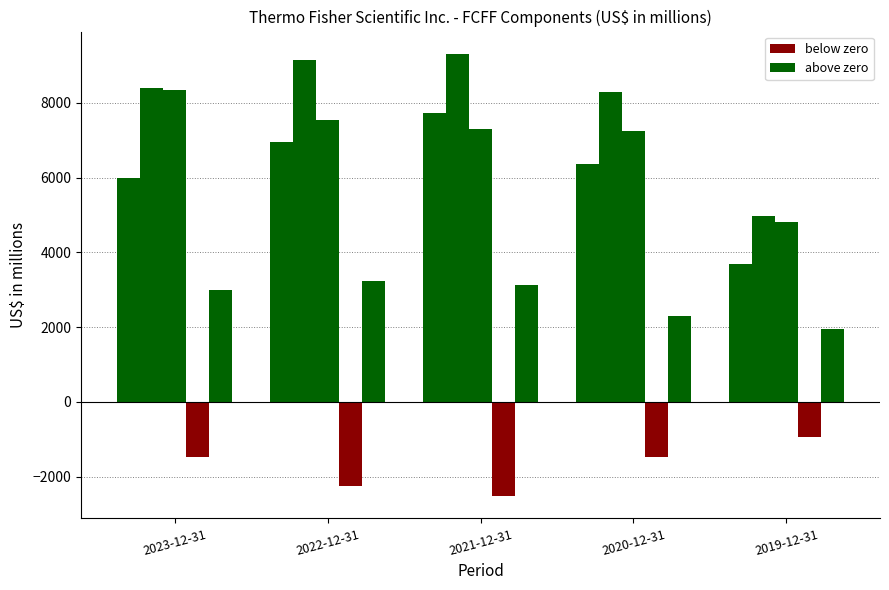

The FCFF series shows 4800 at 2019-12-31. True or false?

True